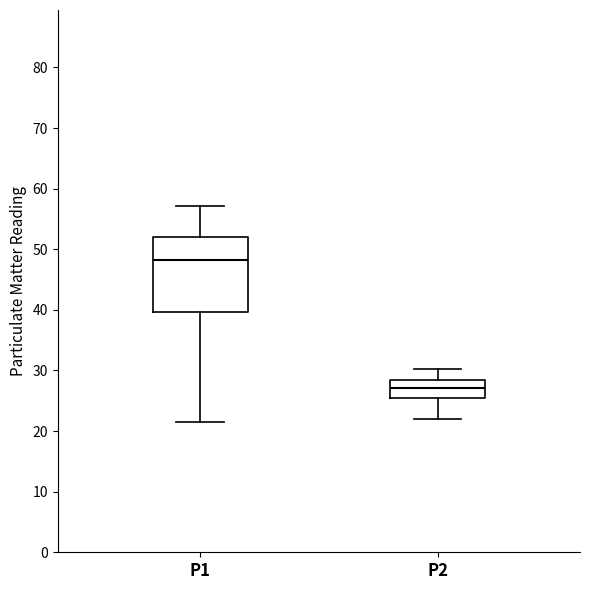

Reading left to right, transcribe this box plot: for each box, give where its median line is, the range the box spans, and where its two whiskers end, as read against the y-axis. The values are not printed on the chart, so give them approximately, as read against the axis.

P1: median 48, box 40 to 52, whiskers 22 to 57
P2: median 27, box 25 to 28, whiskers 22 to 30